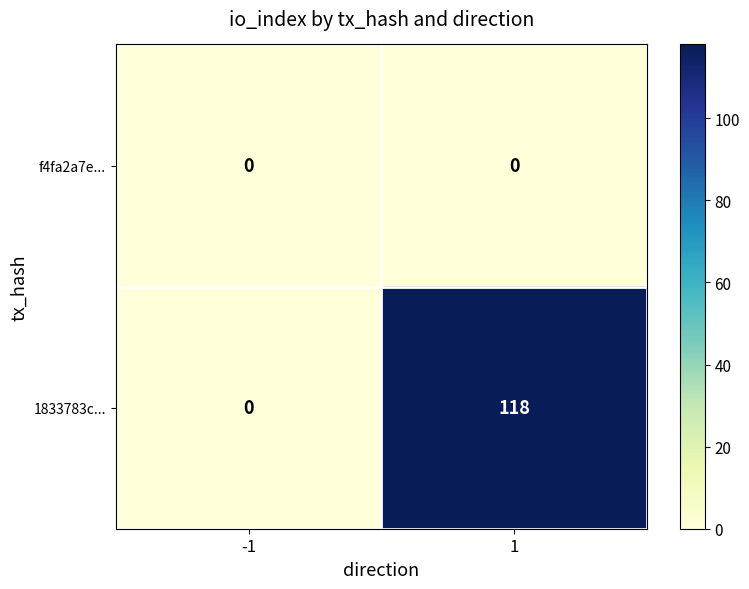

Is the value of f4fa2a7e... at 1 greater than the value of 1833783c... at 1?

No